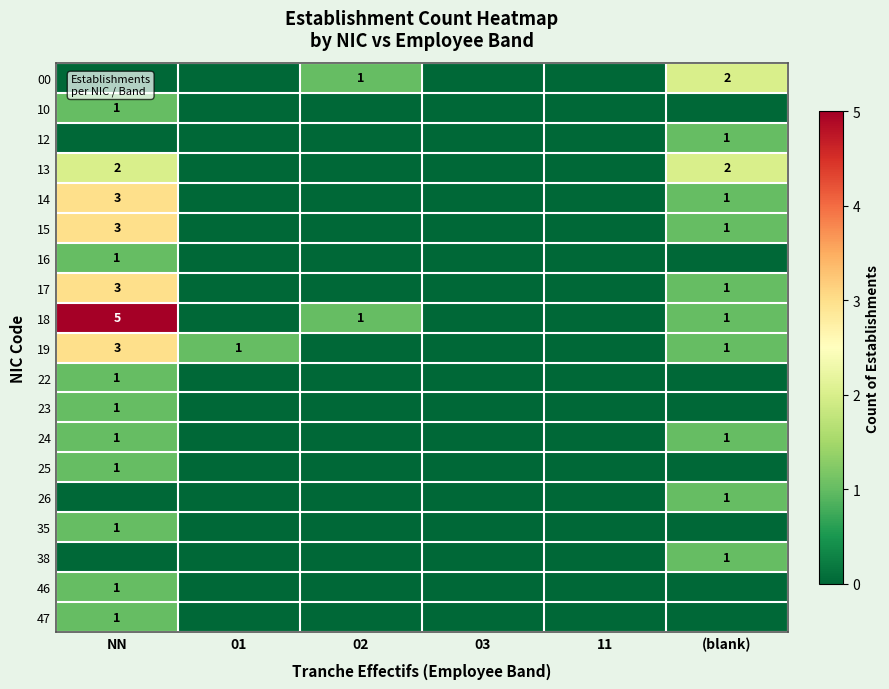

Is it true that 23 equals 1 at NN?

True